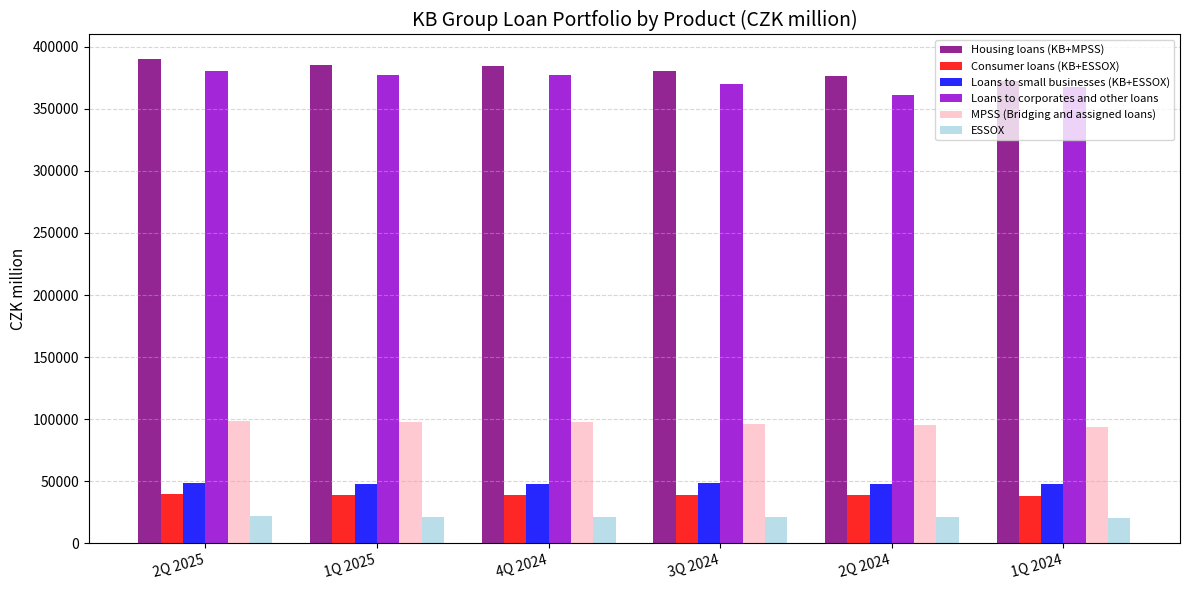

Does the chart contain any negative values?

No